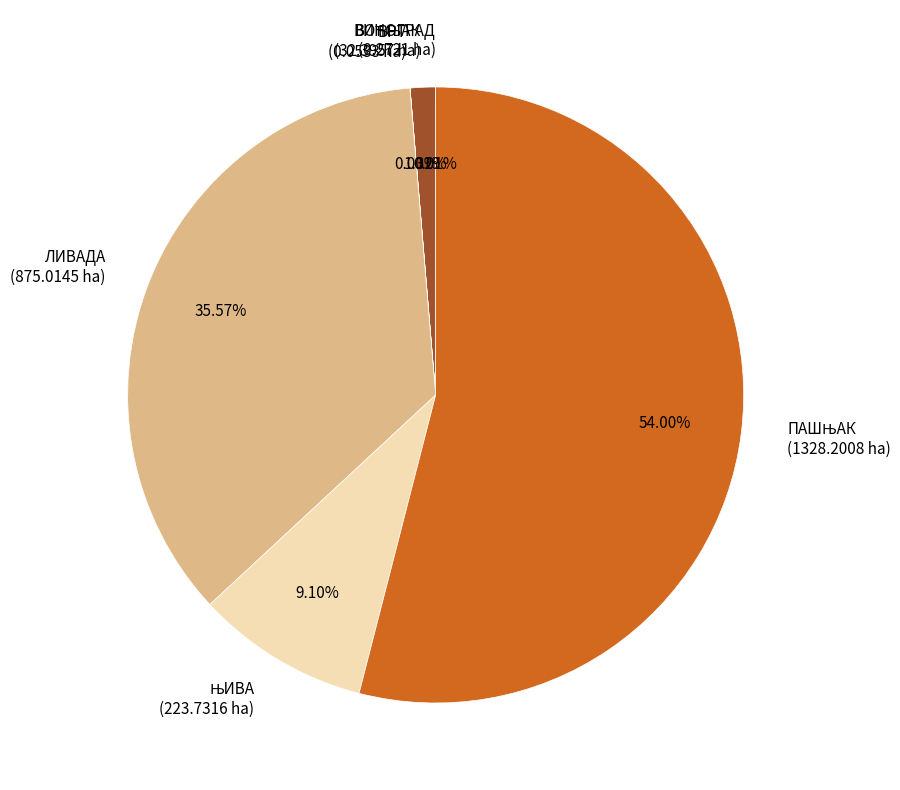

Does any single category account for the majority?

Yes